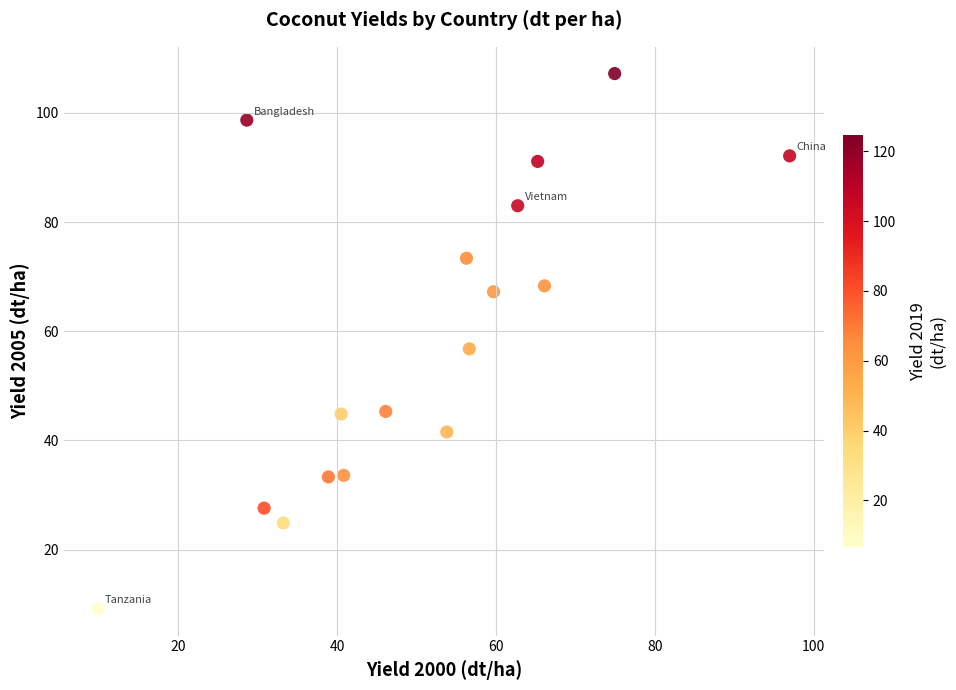

What Y value in the scatter plot is closest to 58?

56.8